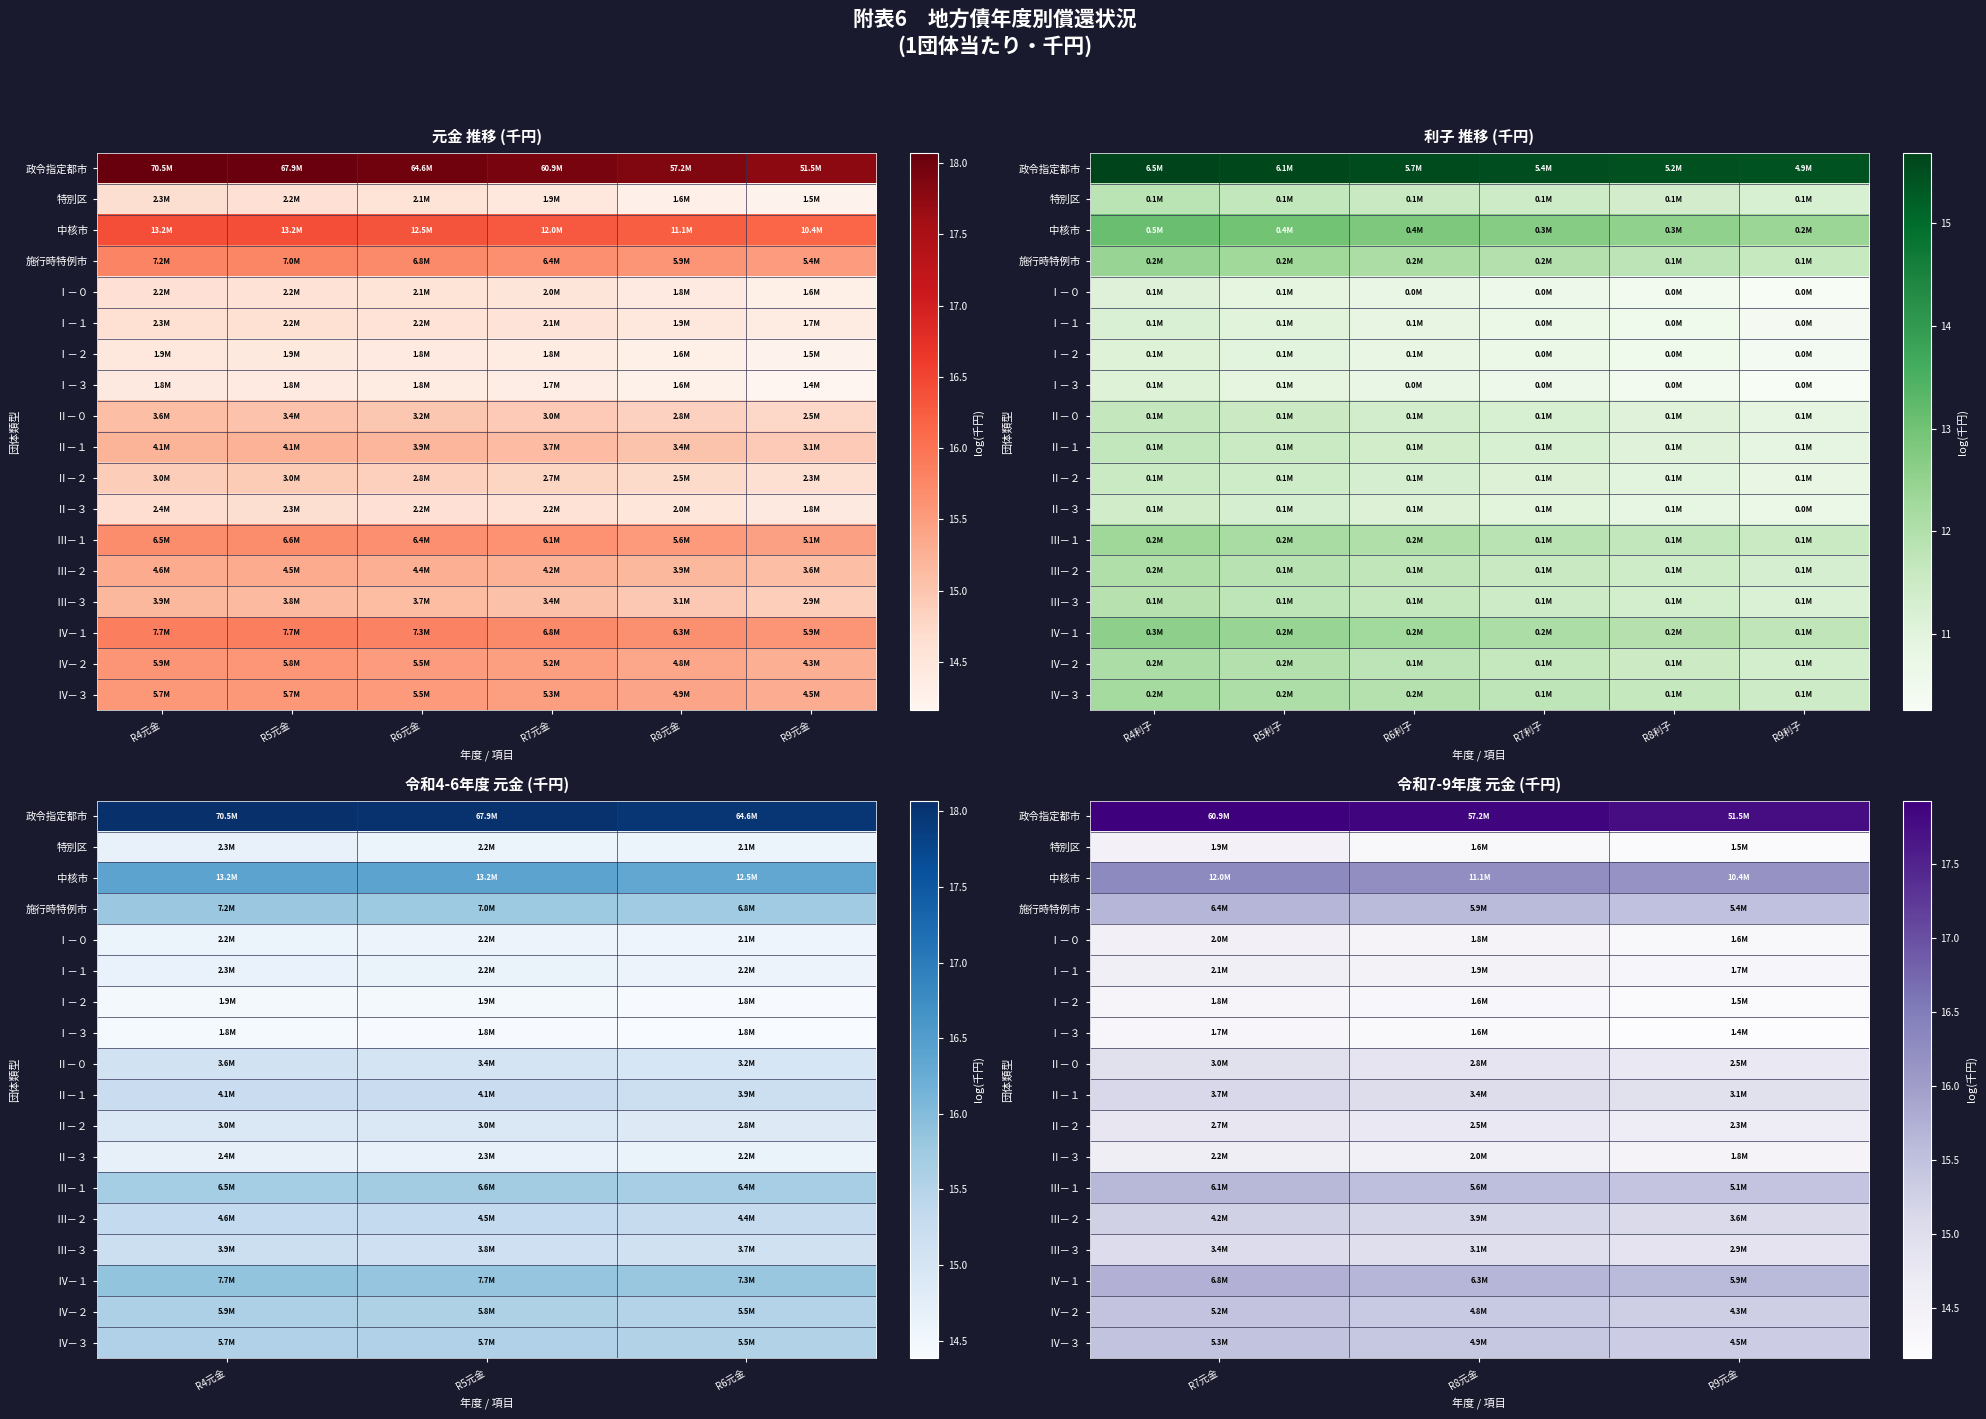

Is the value of Ⅱ－０ at R8元金 greater than the value of Ⅰ－１ at R7元金?

Yes